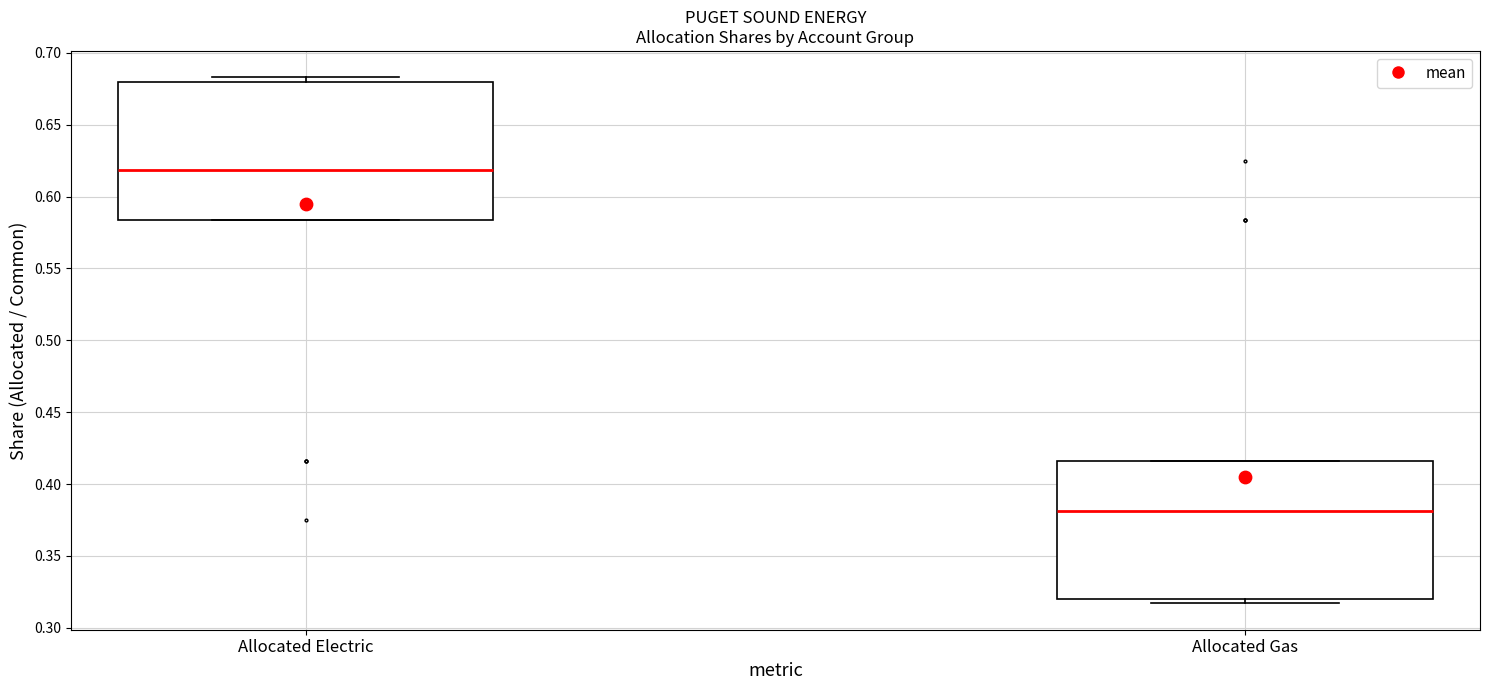

Reading left to right, read every box against the y-axis: the position of its median line, the range the box covers, and the ends of its whiskers. The values are not printed on the chart, so give them approximately, as read against the axis.

Allocated Electric: median 0.620, box 0.585 to 0.680, whiskers 0.585 to 0.685
Allocated Gas: median 0.380, box 0.320 to 0.415, whiskers 0.315 to 0.415